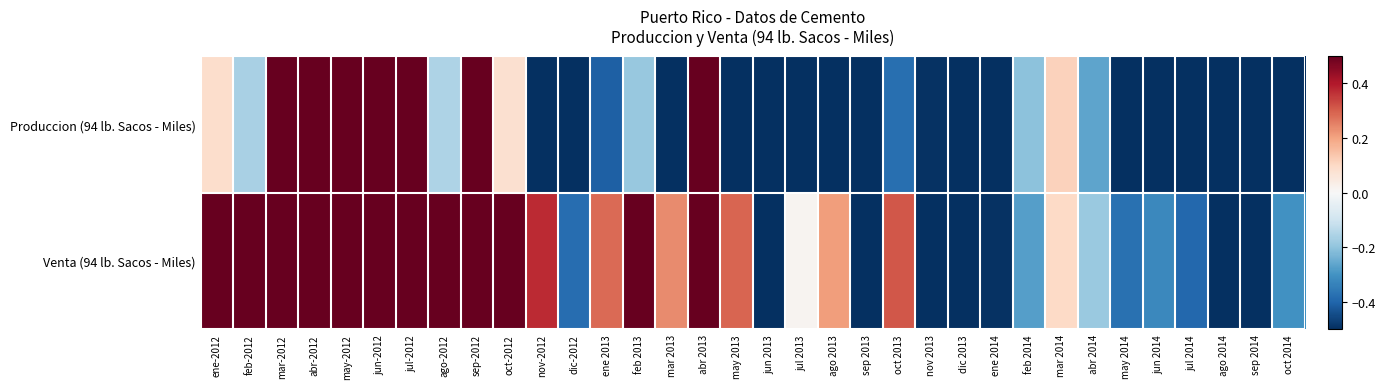

What is the minimum value shown in the chart?

-2.5